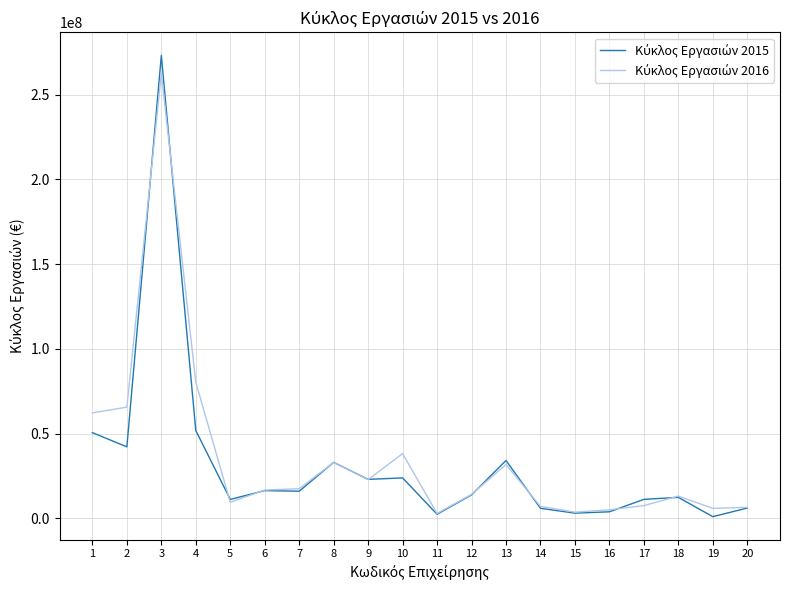

At which category is the sum across all series the highest?

3